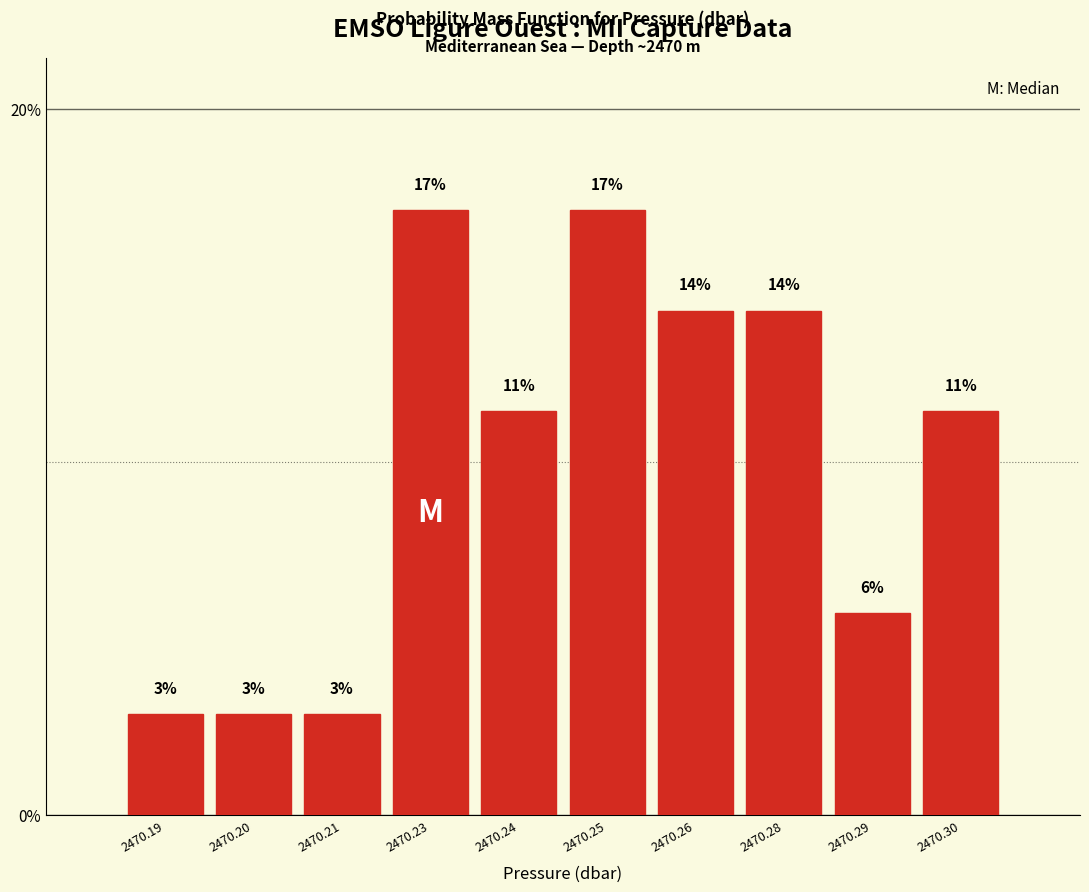

How many bars are there in total?

10